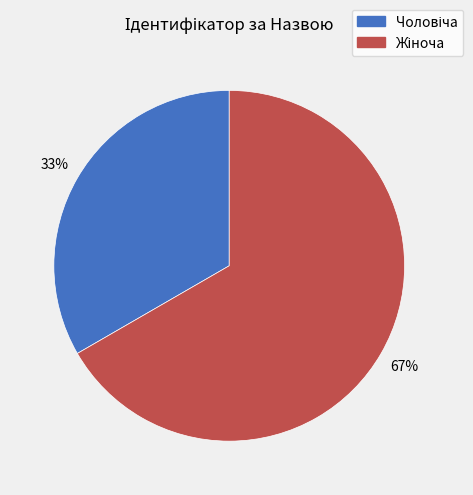

Is there any slice that represents more than half of the pie?

Yes